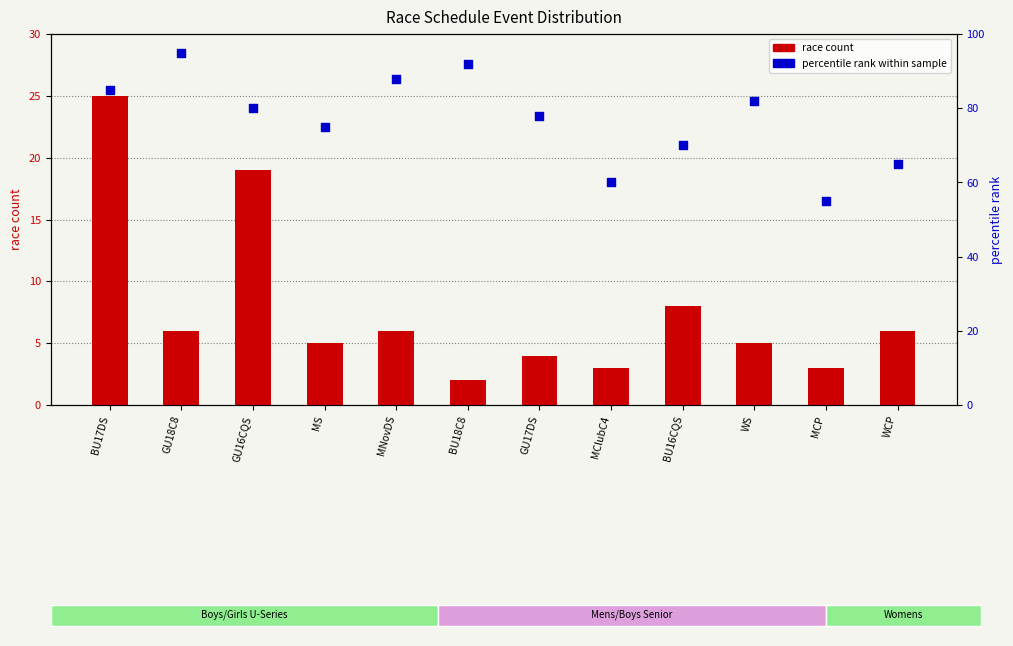

What are all the series names shown in the legend?

race count, percentile rank